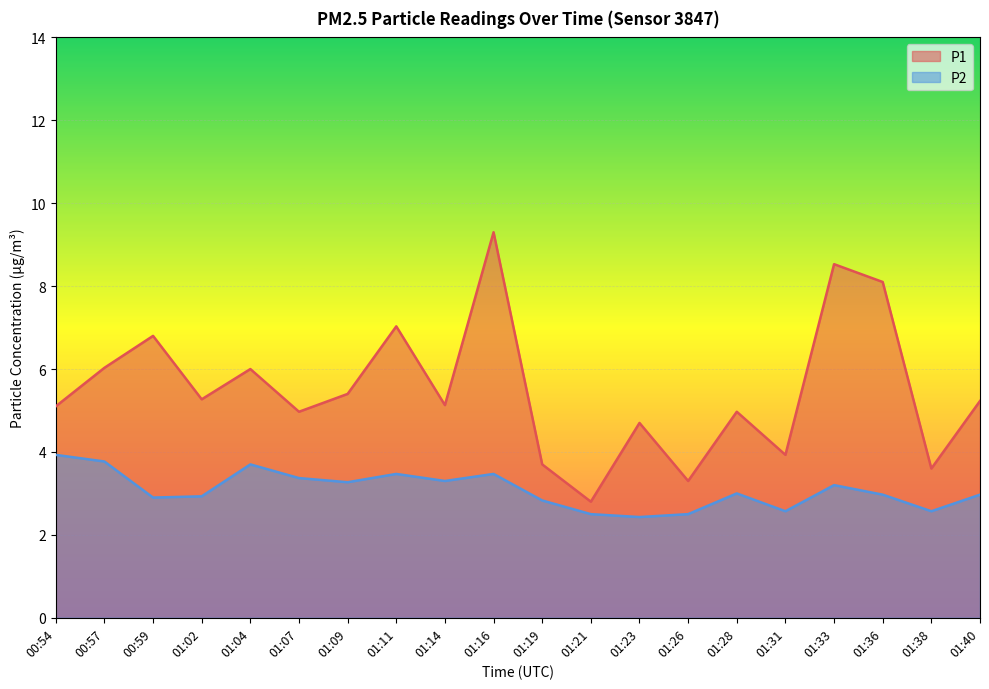

What is the label of the 18th point from the right?

00:59